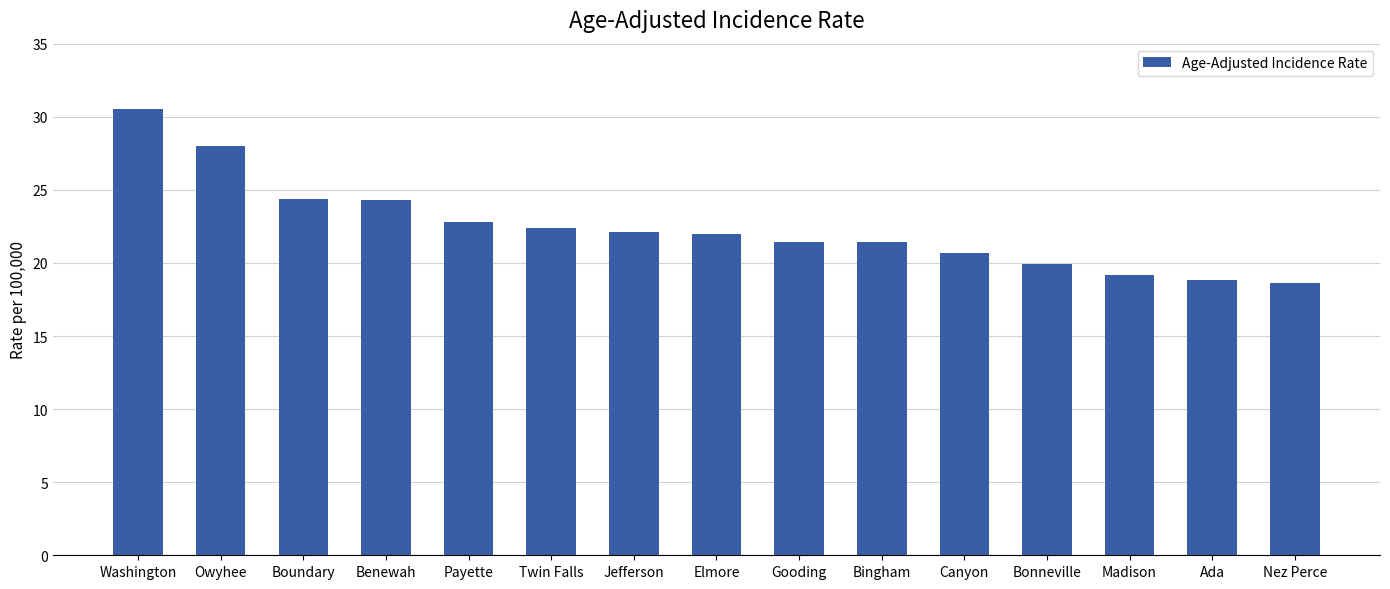

What value does the data have at Jefferson?

22.1